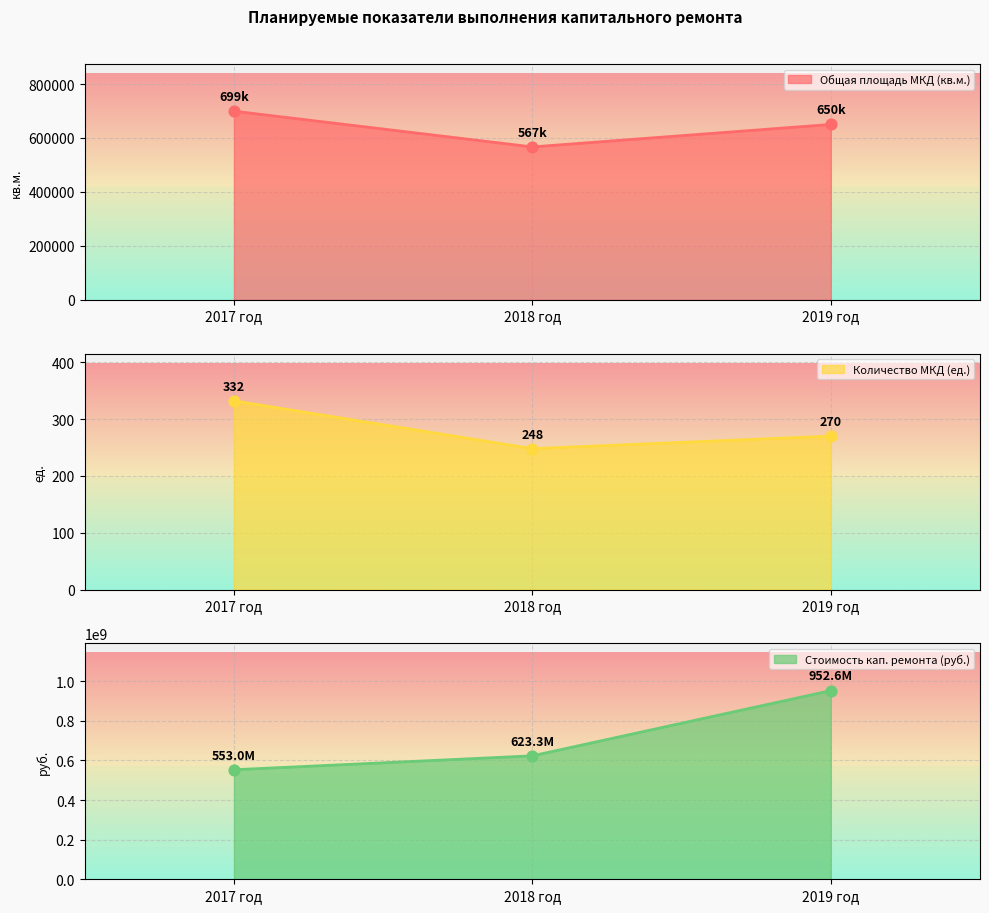

Which series reaches the minimum Y coordinate?

Количество МКД (ед.)